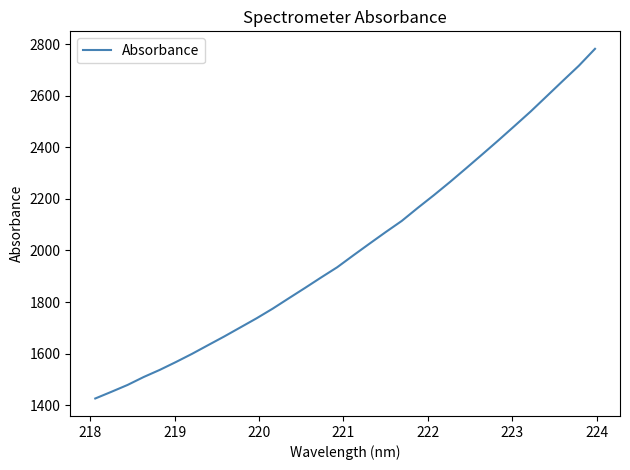

What is the minimum value shown in the chart?

1425.5